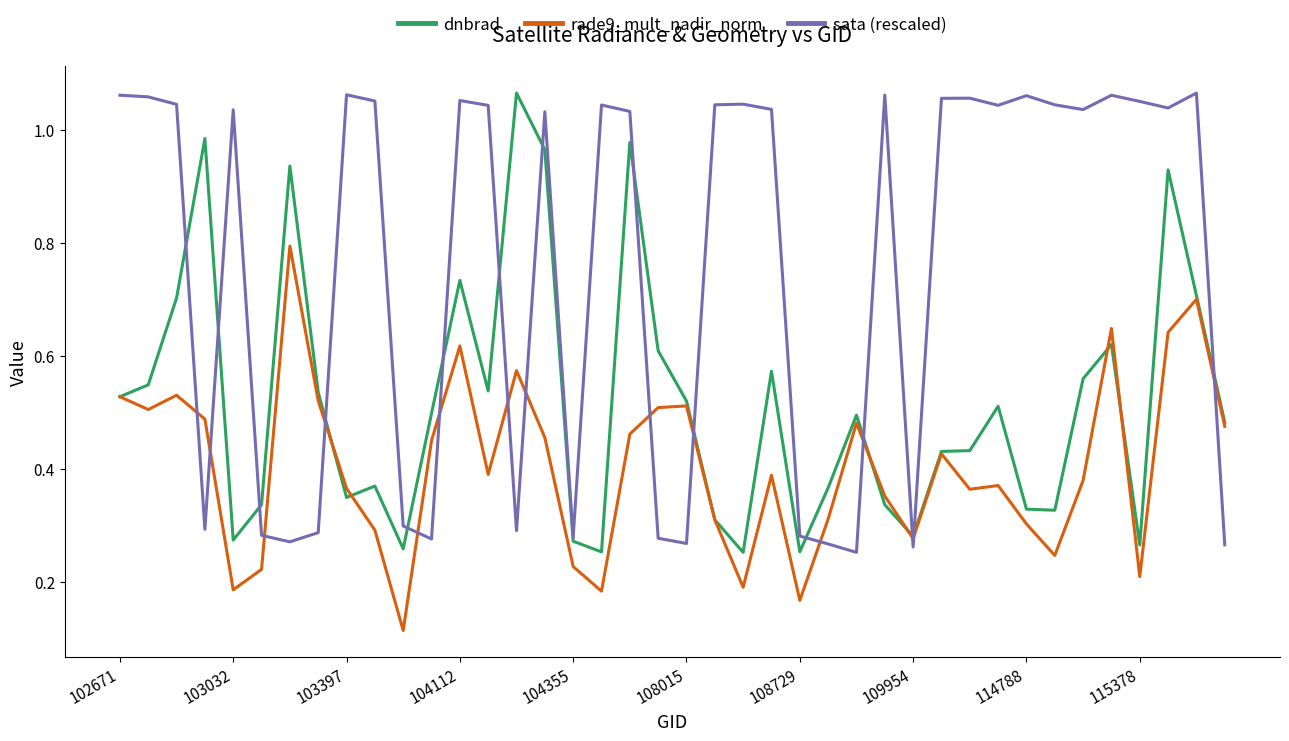

Rank the series by their average value, from lowest to highest.

rade9_mult_nadir_norm, dnbrad, sata (rescaled)